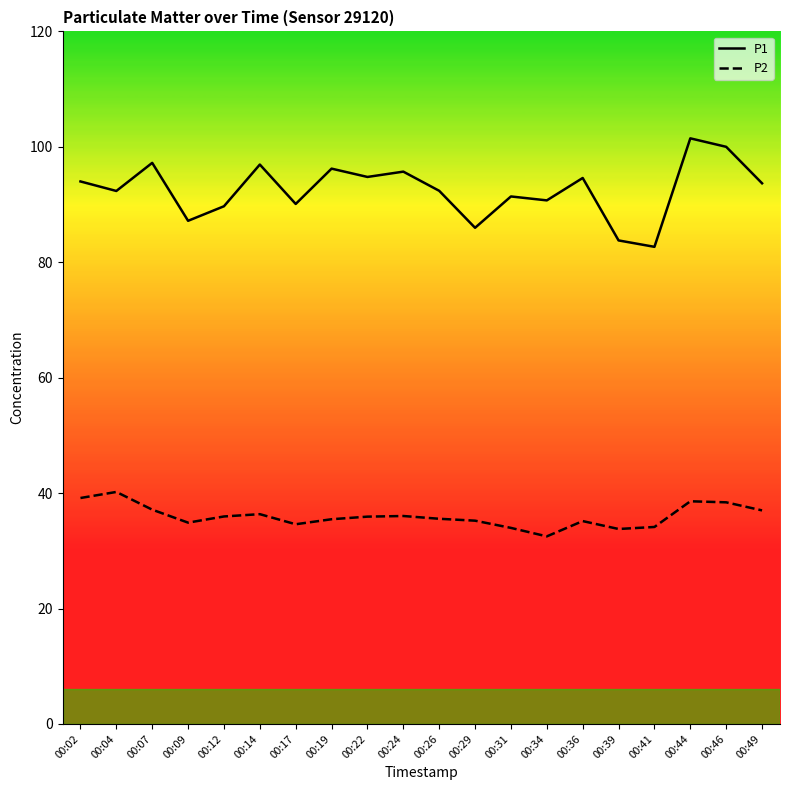

The value of P1 at 00:19 is 96.2. True or false?

True